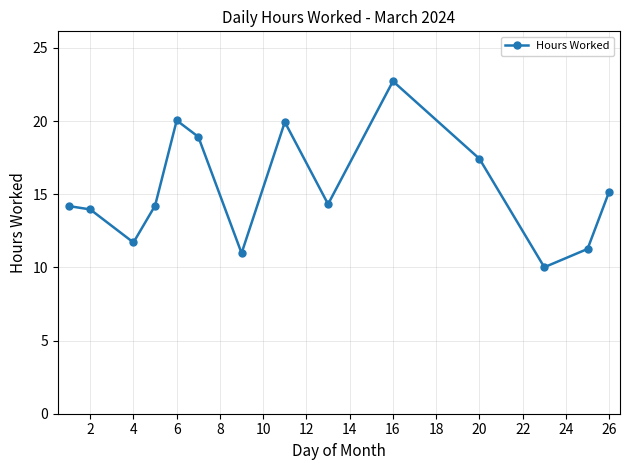

How many points are lower than both their immediate neighbors (excluding endpoints)?

4